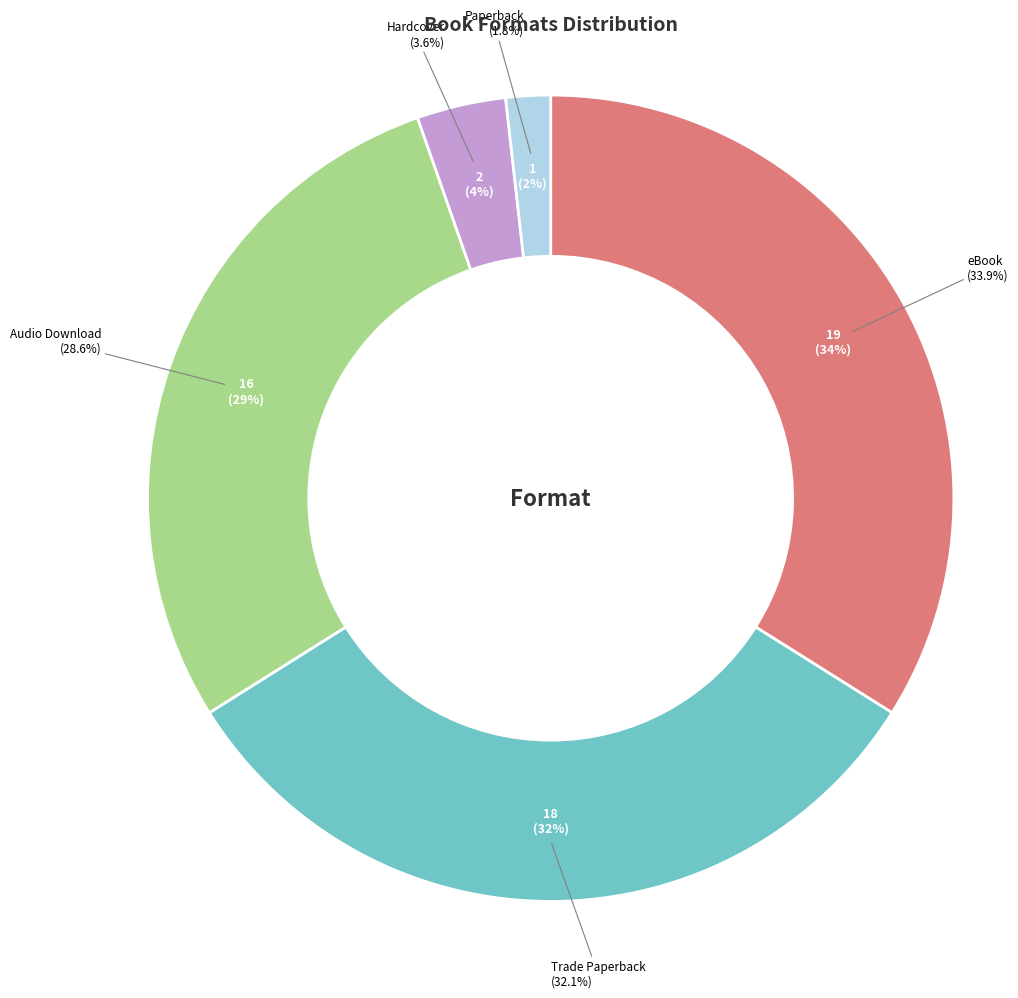

To the nearest percent, what is the average slice percentage?

20%